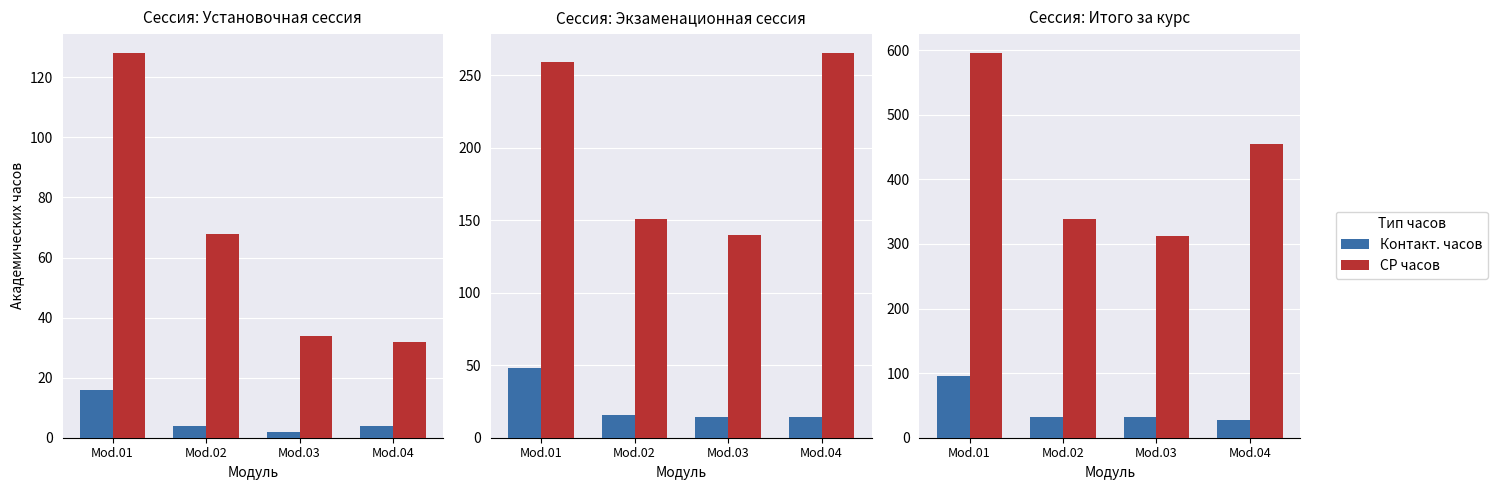

The Контакт. часов series shows 46 at Mod.03. True or false?

False